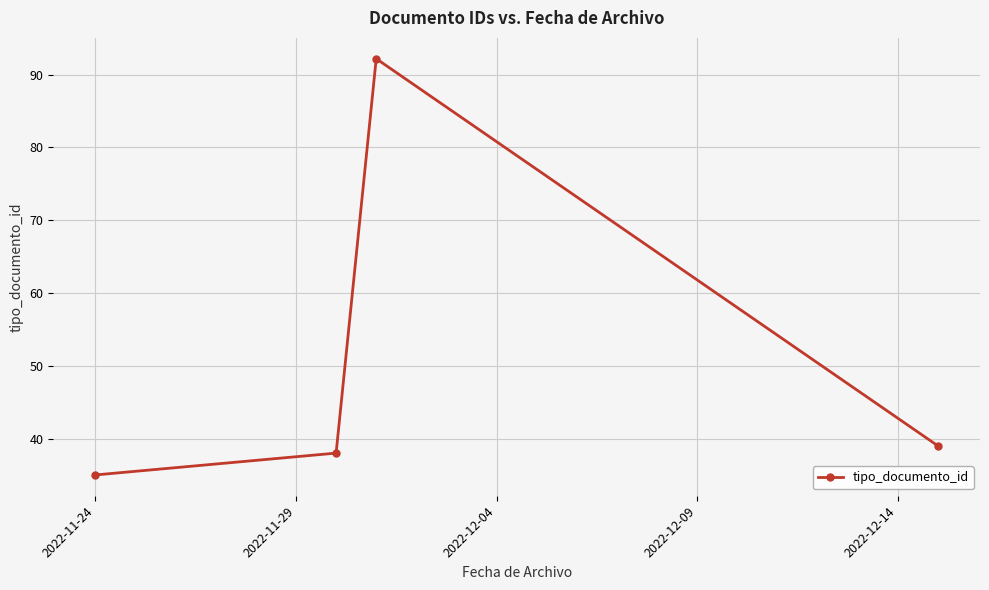

What is the difference between the maximum and second lowest values?

54.2